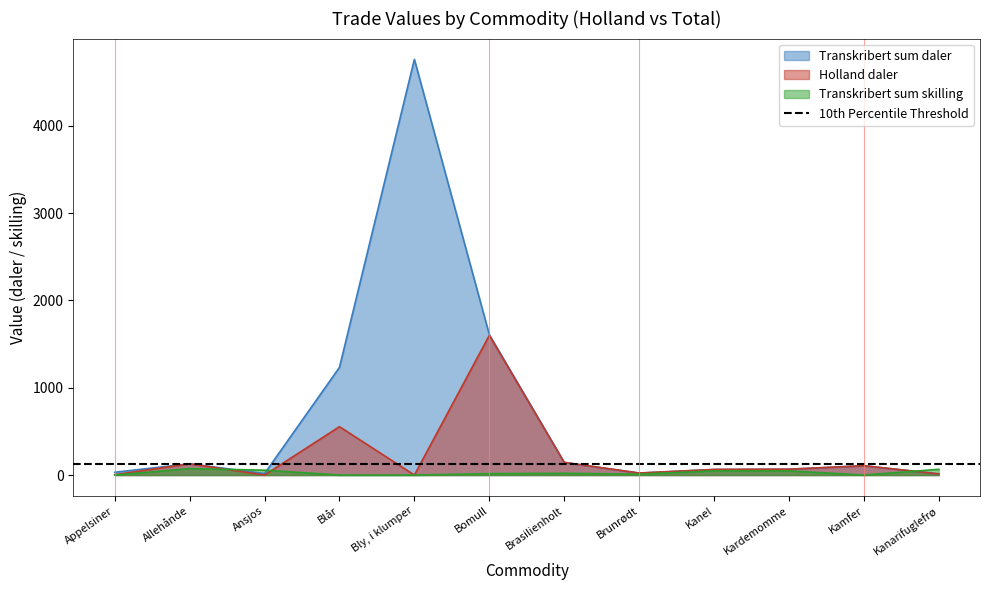

The value of Holland daler at Ansjos is 0. True or false?

True